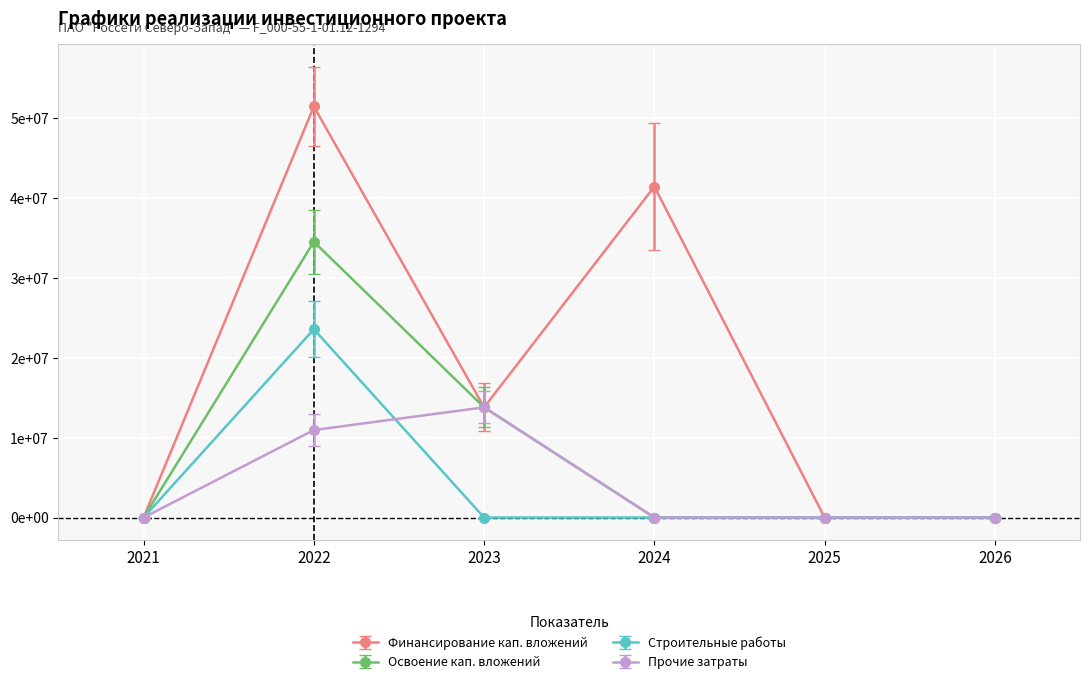

Where does the Финансирование кап. вложений series first go above 13801330?

2022